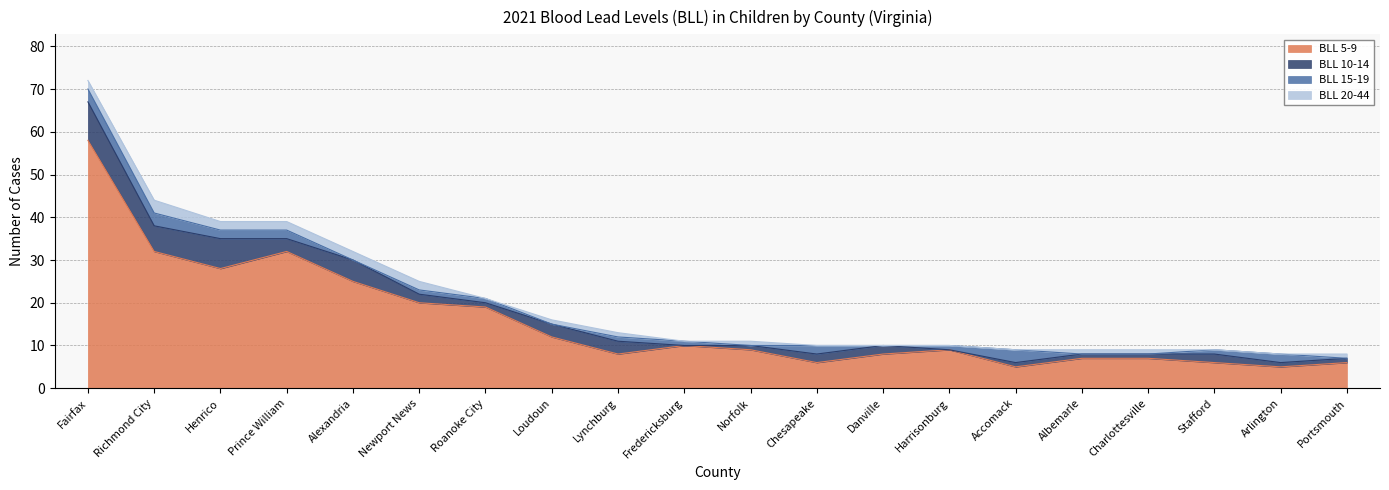

What is the sum of all BLL 10-14 values?

51